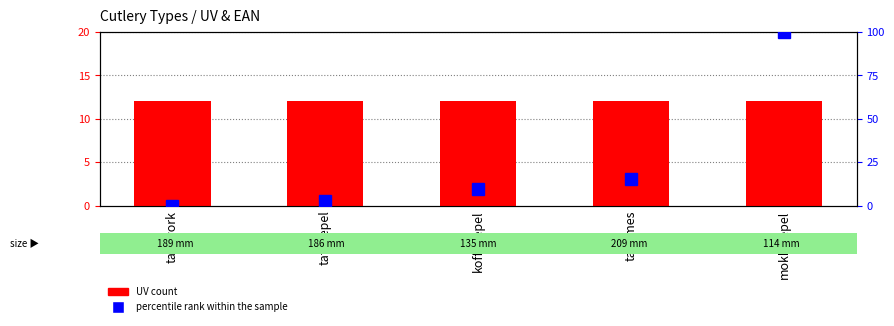

Which category has the highest value across all series?

mokkalepel